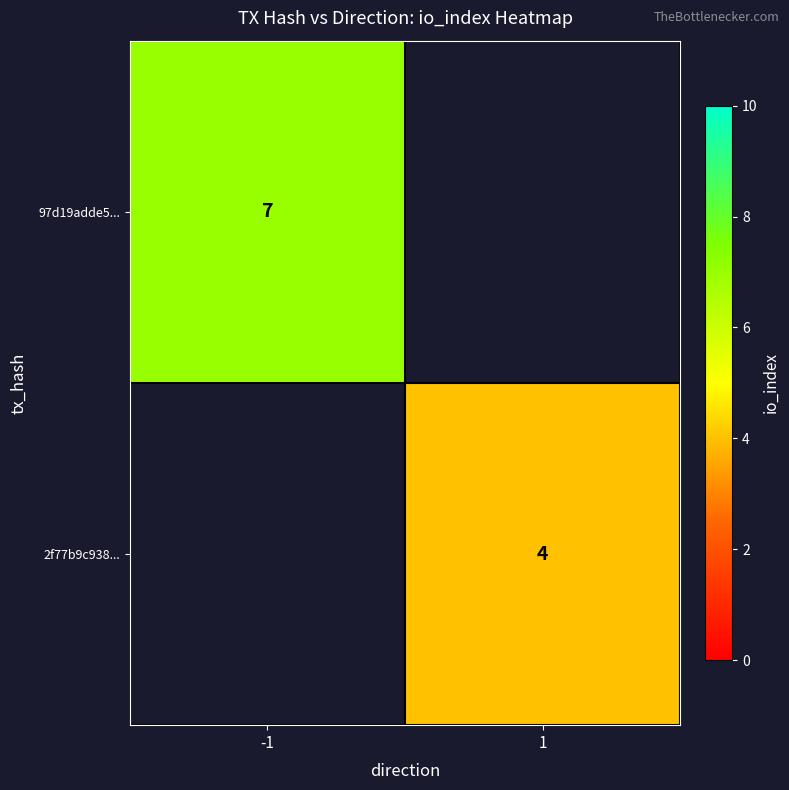

Is the value of 2f77b9c938... at 1 greater than the value of 97d19adde5... at -1?

No